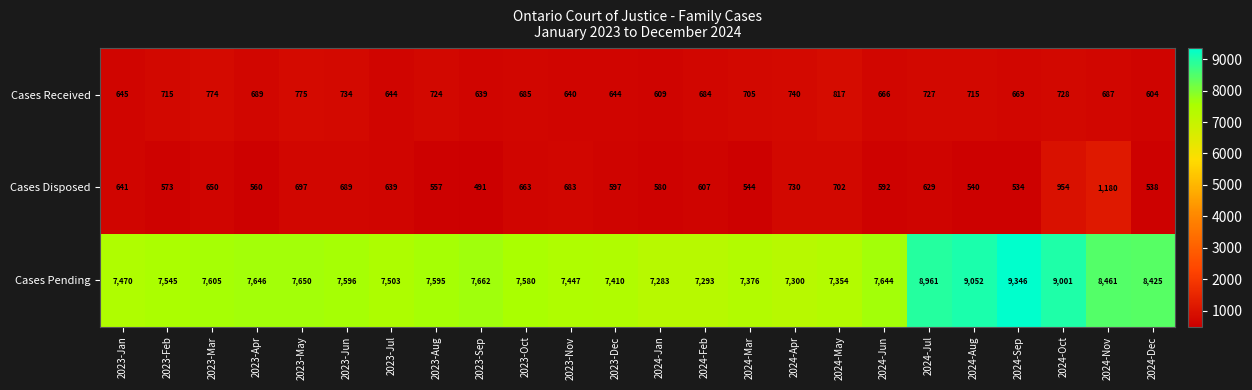

The value of Cases Received at 2023-Mar is 774. True or false?

True